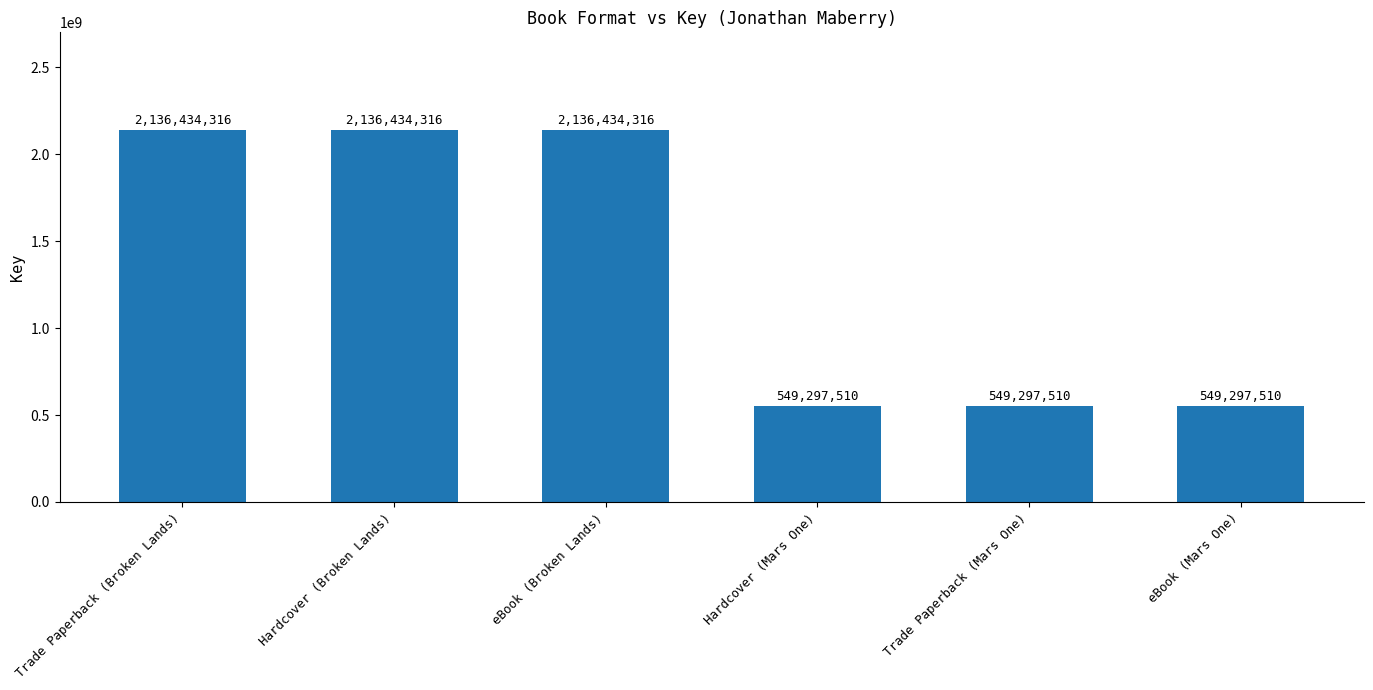

Count the values in the range 549297510 to 2136434316.

6